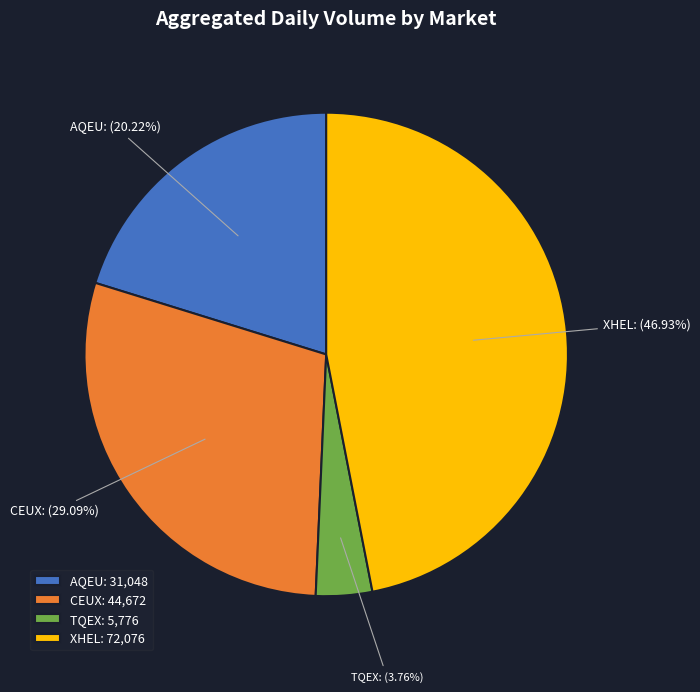

Which slice is the largest?

XHEL